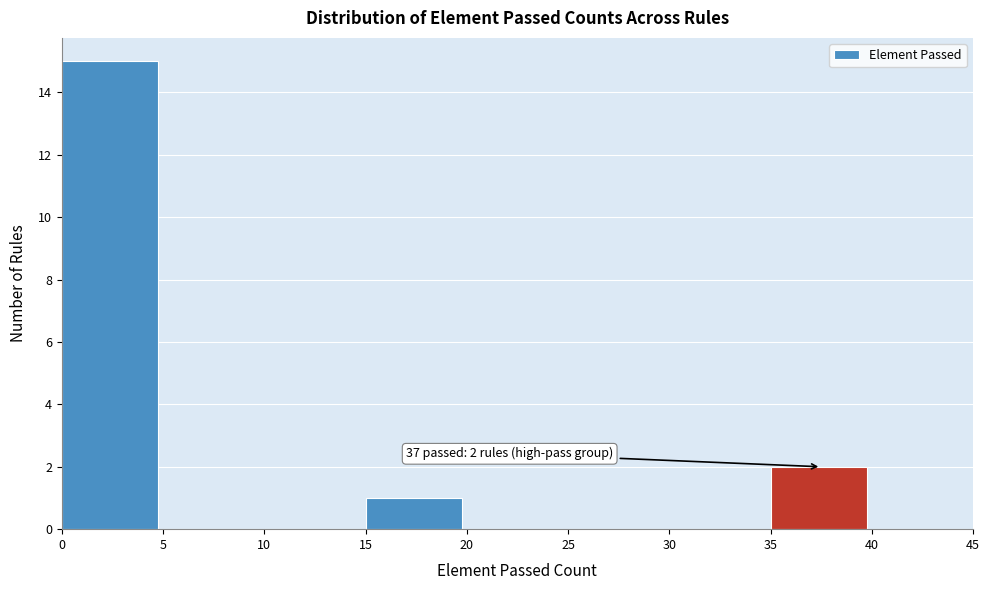

Which range on the x-axis has the tallest bar?

0 to 5